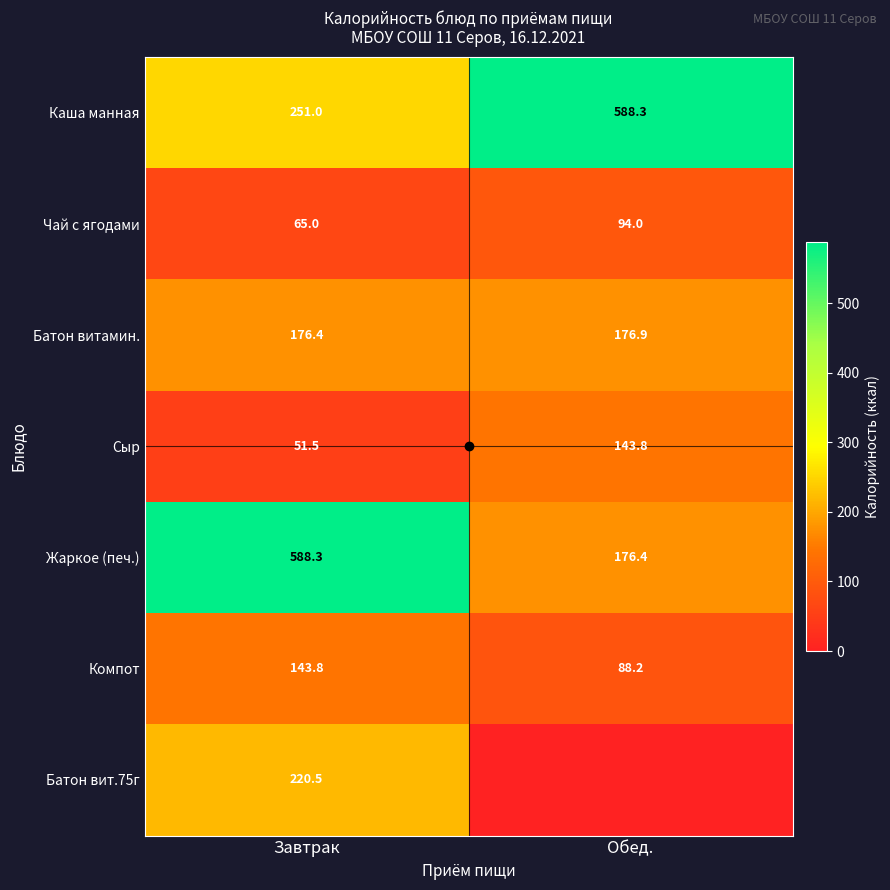

How many categories are shown in the chart?

2